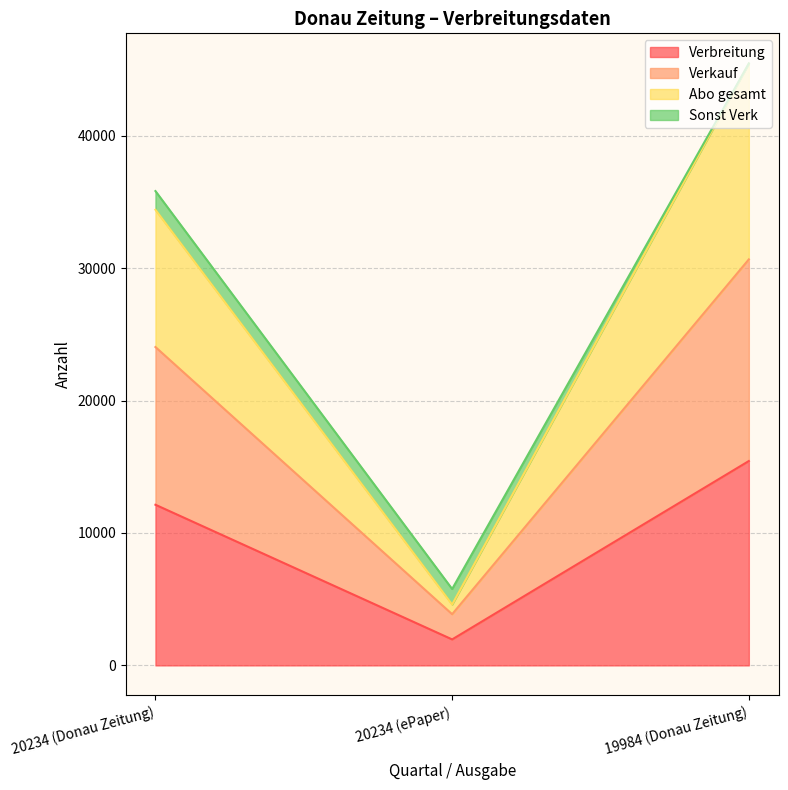

How many lines are shown in the chart?

4